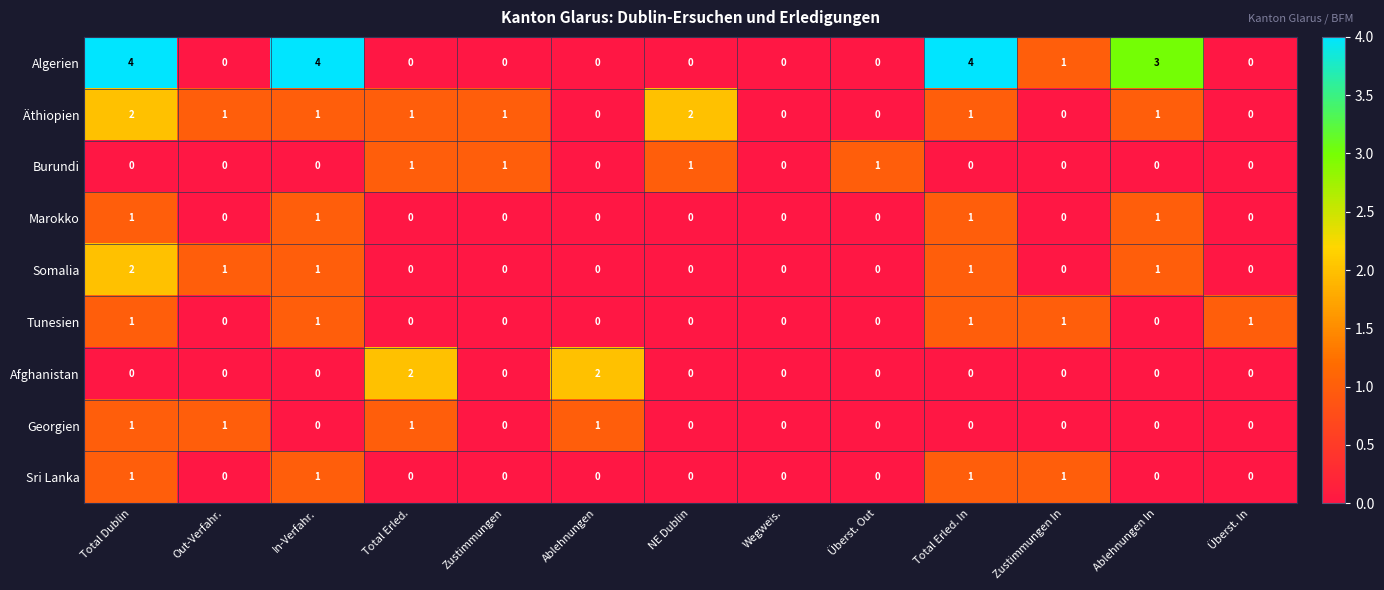

What is the sum of all Tunesien values?

5